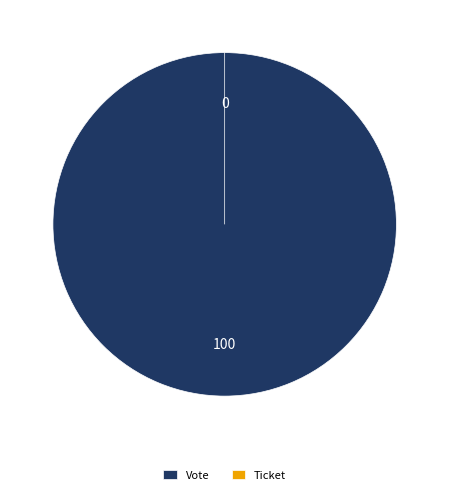

Is it true that Ticket (io_index=0) is 1% of the pie?

False